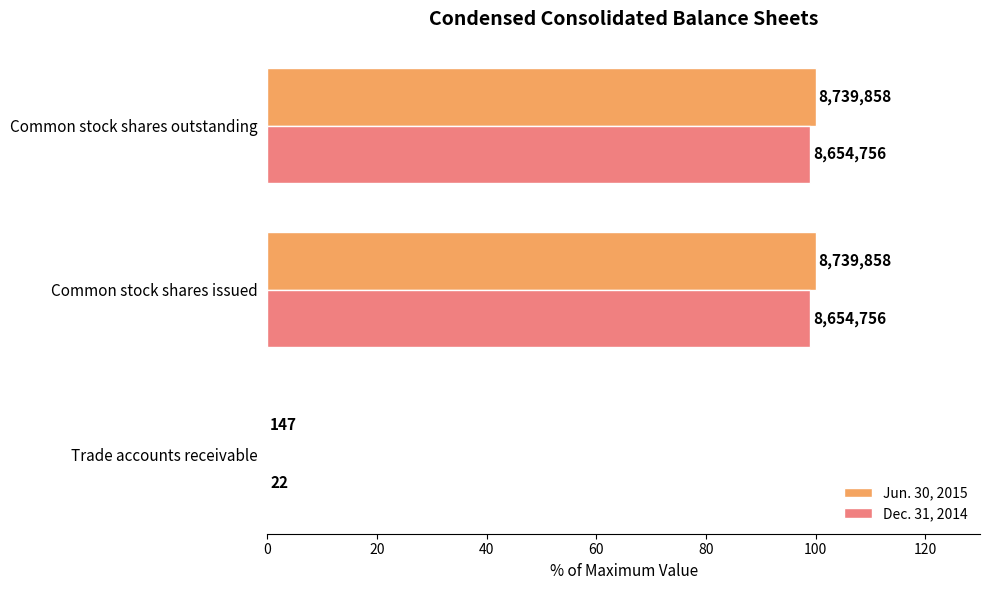

What are all the series names shown in the legend?

Jun. 30, 2015, Dec. 31, 2014